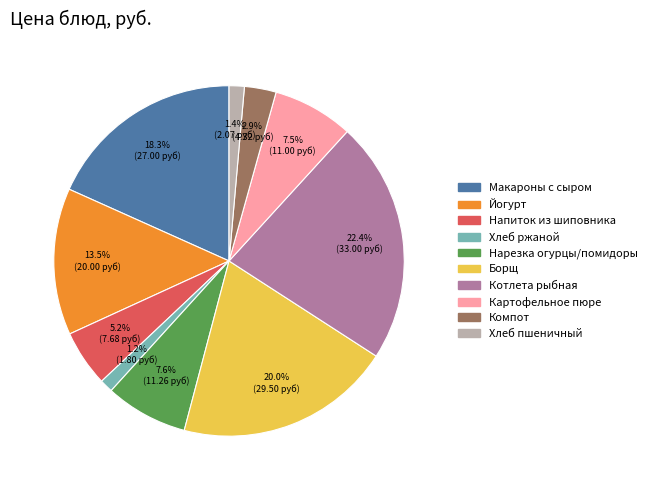

Is there a majority slice in this chart?

No